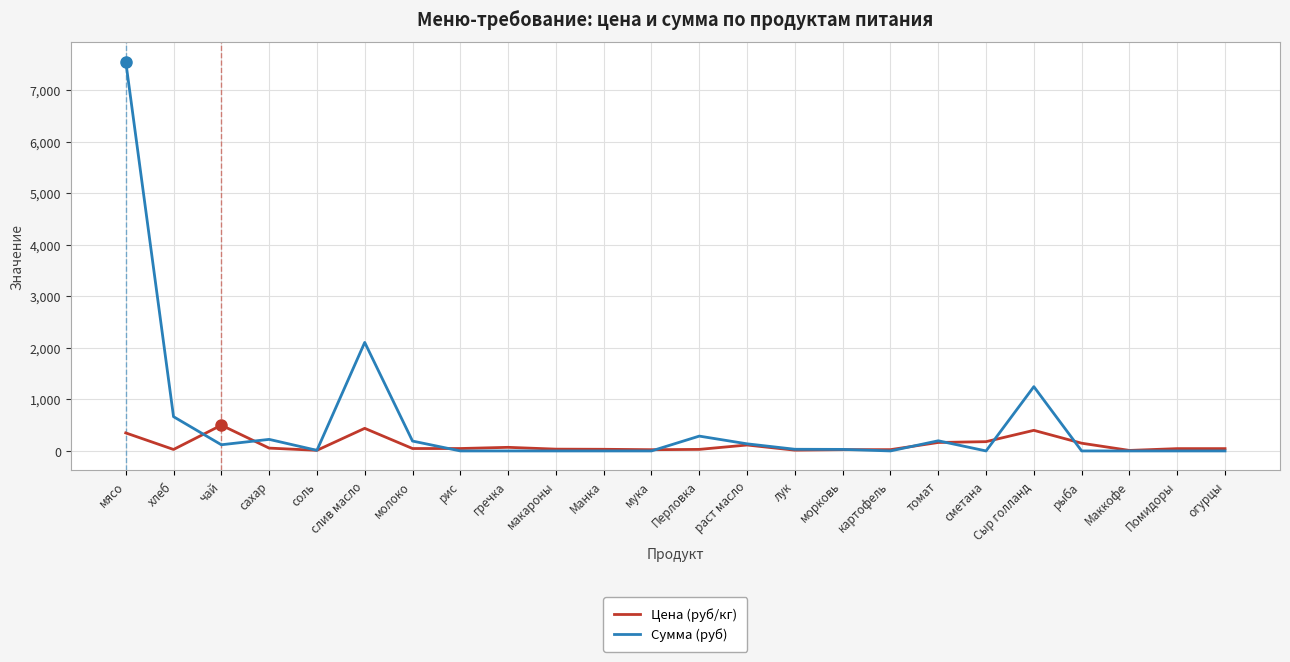

The value of Сумма (руб) at слив масло is 3294.7. True or false?

False